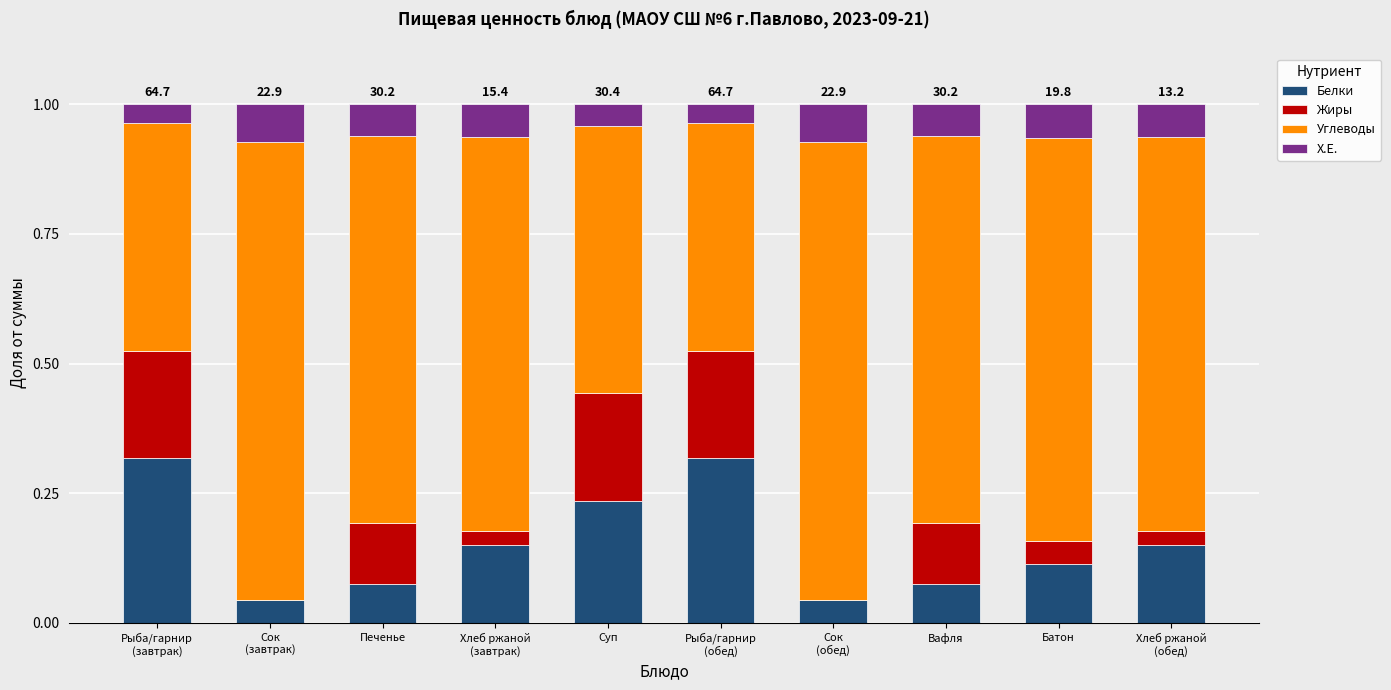

What is the difference between the maximum and minimum values in the Белки series?

0.3